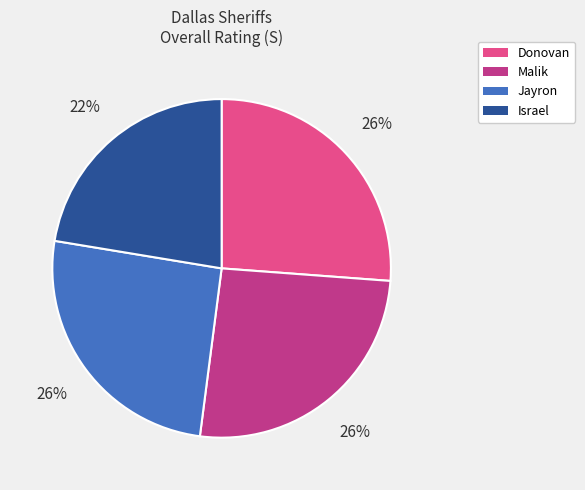

The Israel slice represents 22% of the pie. True or false?

True